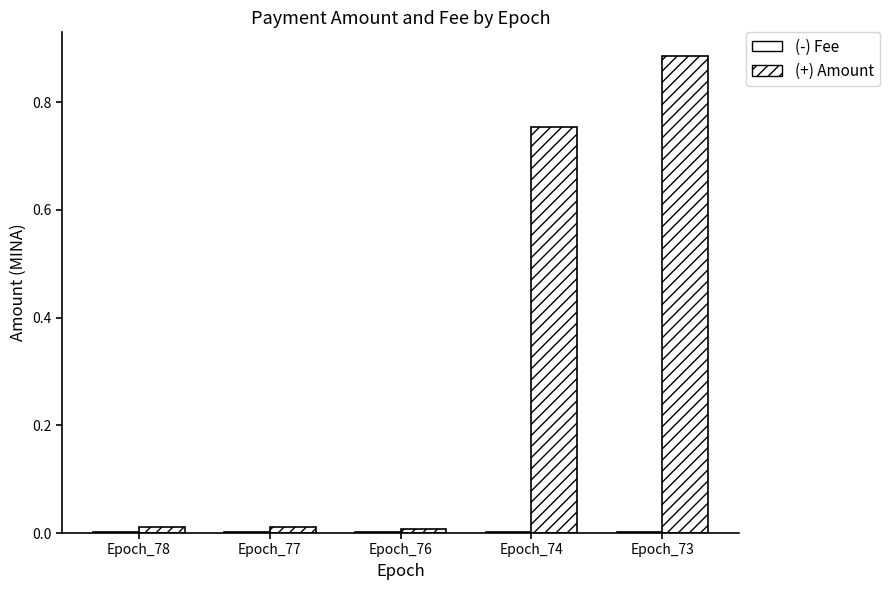

How many groups of bars are there?

5